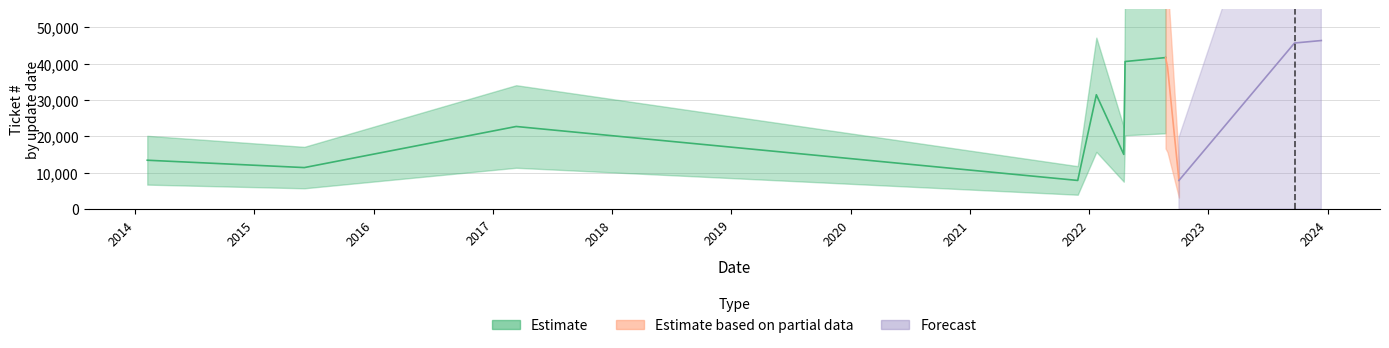

Read the value at 2017-03-13.

22700